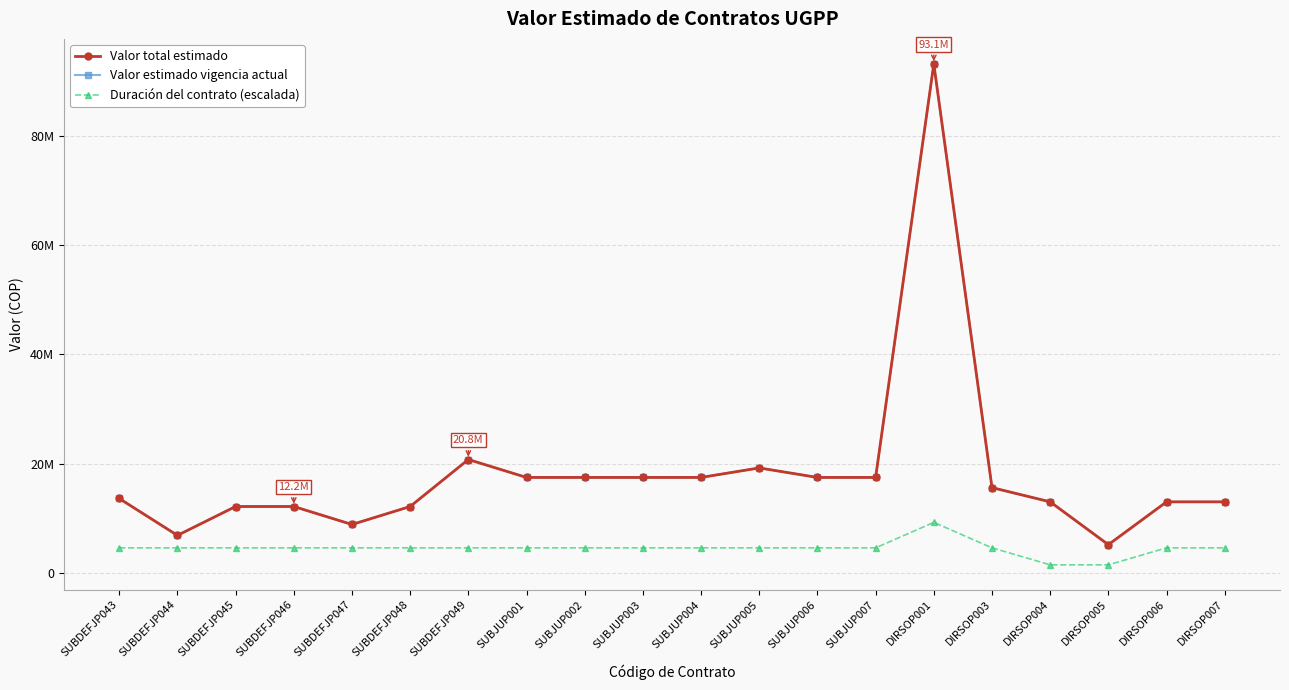

Is this an area chart (filled region under the line)?

No